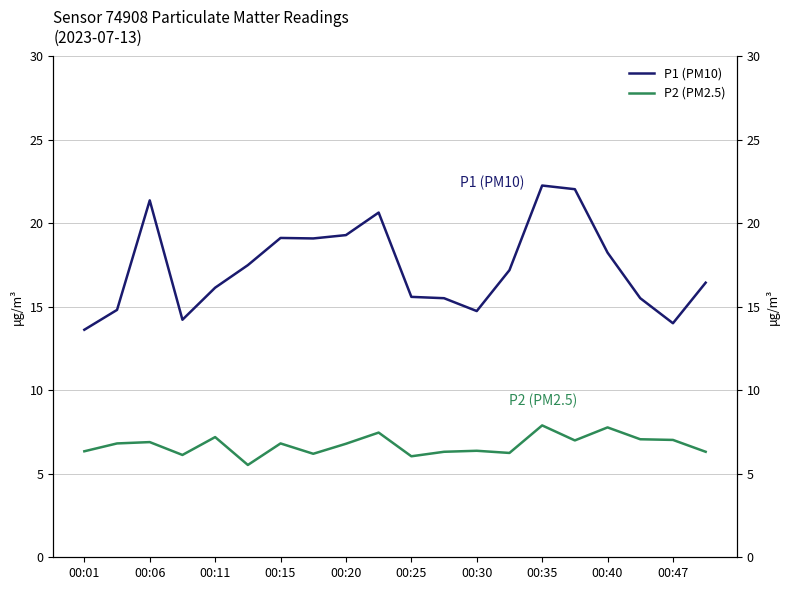

What position from the left is 00:15?

4